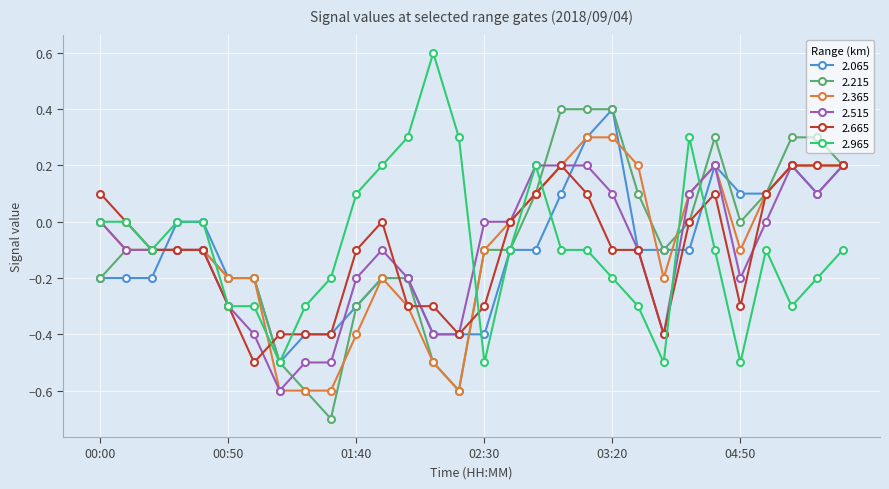

What is the value of the 2.515 point at the 8th from the left?

-0.6